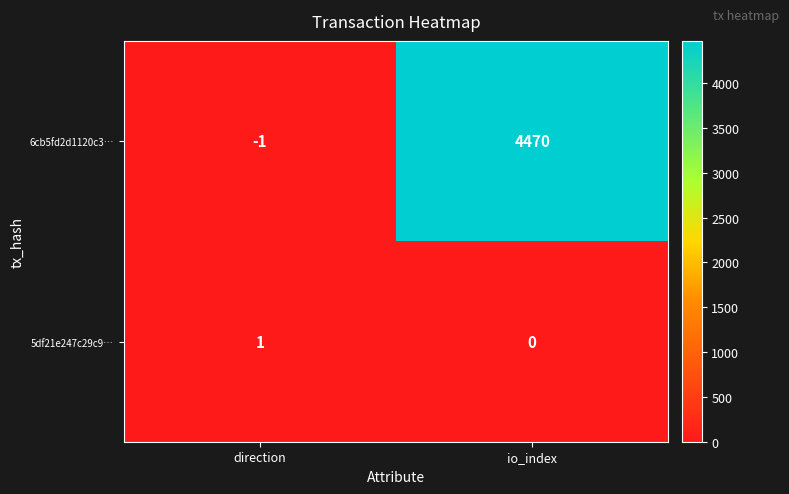

Which series has the largest total across all categories?

6cb5fd2d1120c3…